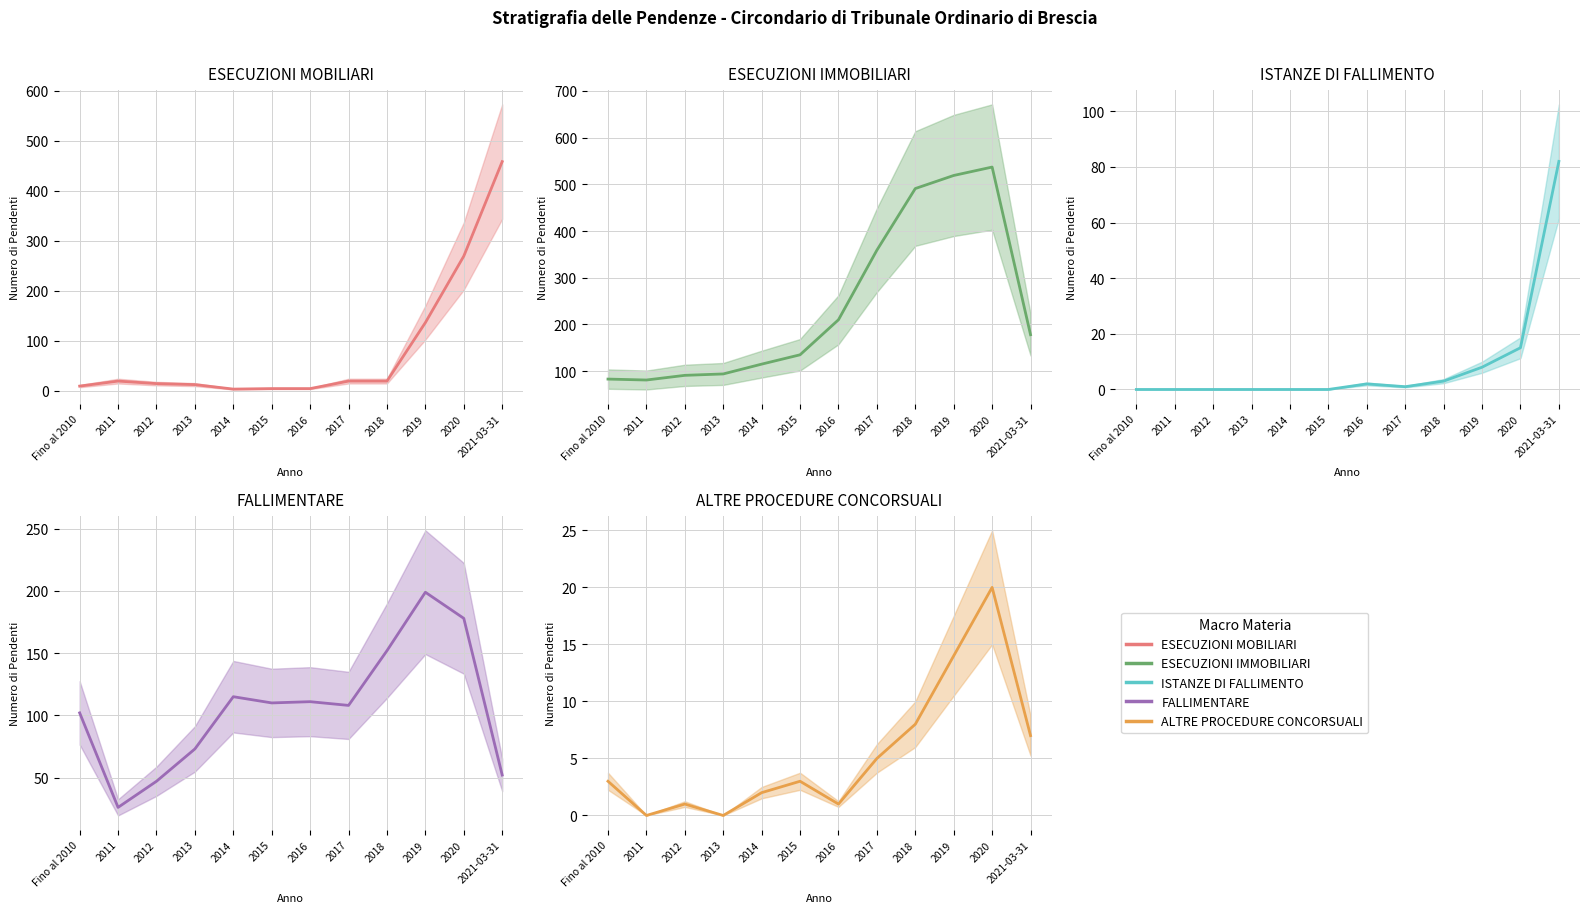

How many data points in ESECUZIONI MOBILIARI are less than 19?

6